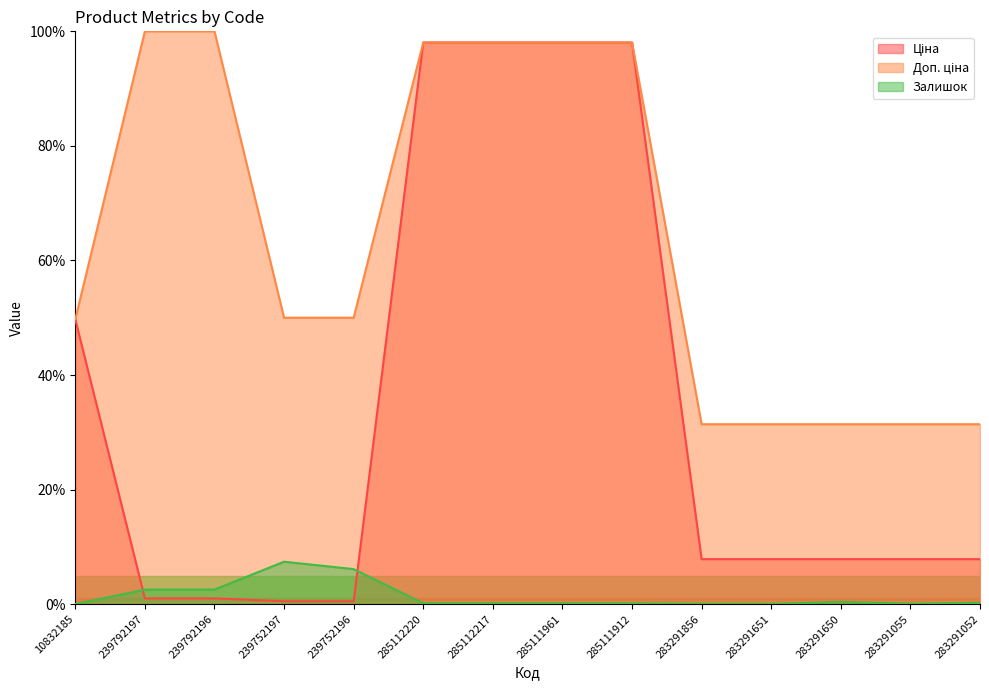

What is the total value across all series at 283291055?

39.3